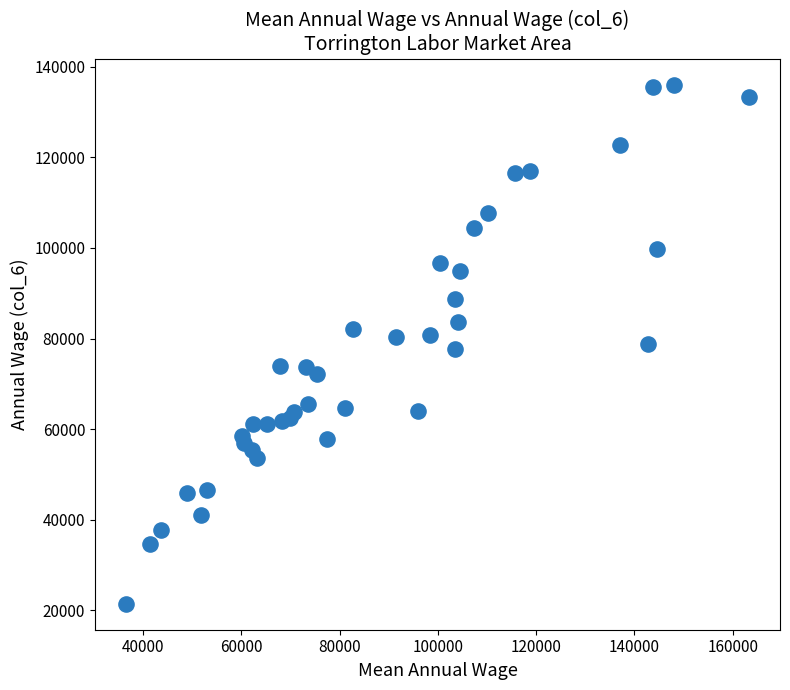

What is the range of X values (max minus min)?

126750